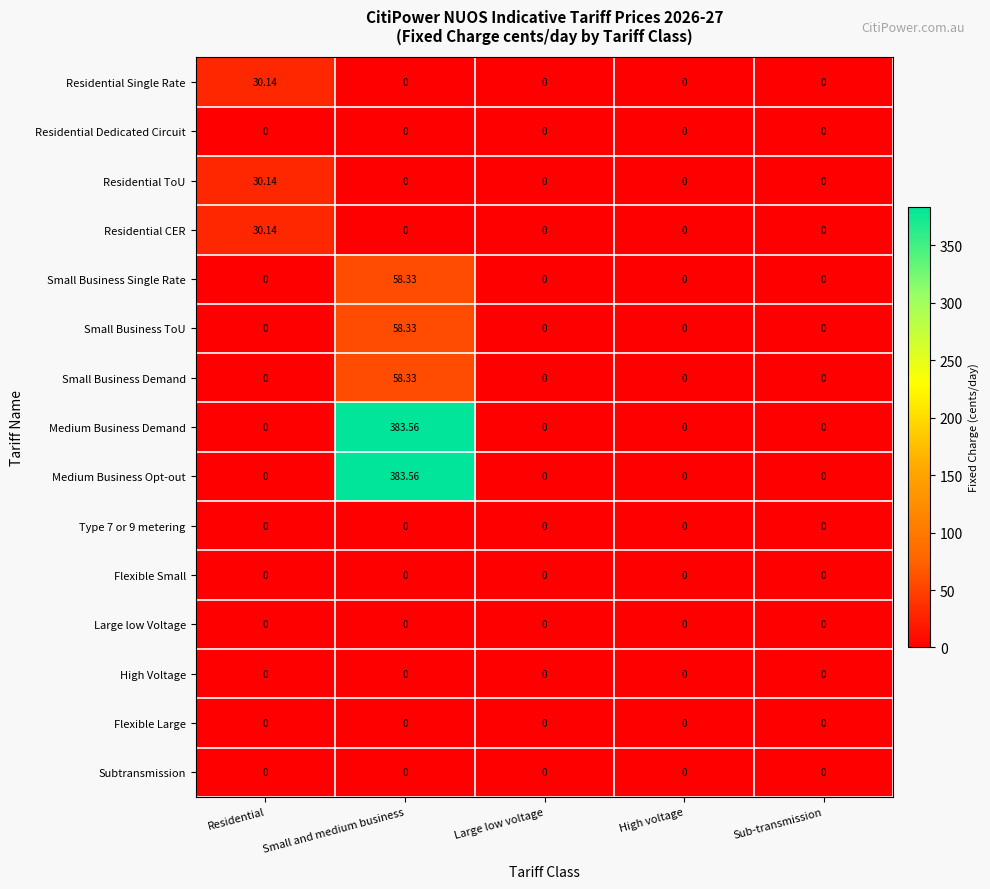

At which category does the chart reach its peak across all series?

Small and medium business